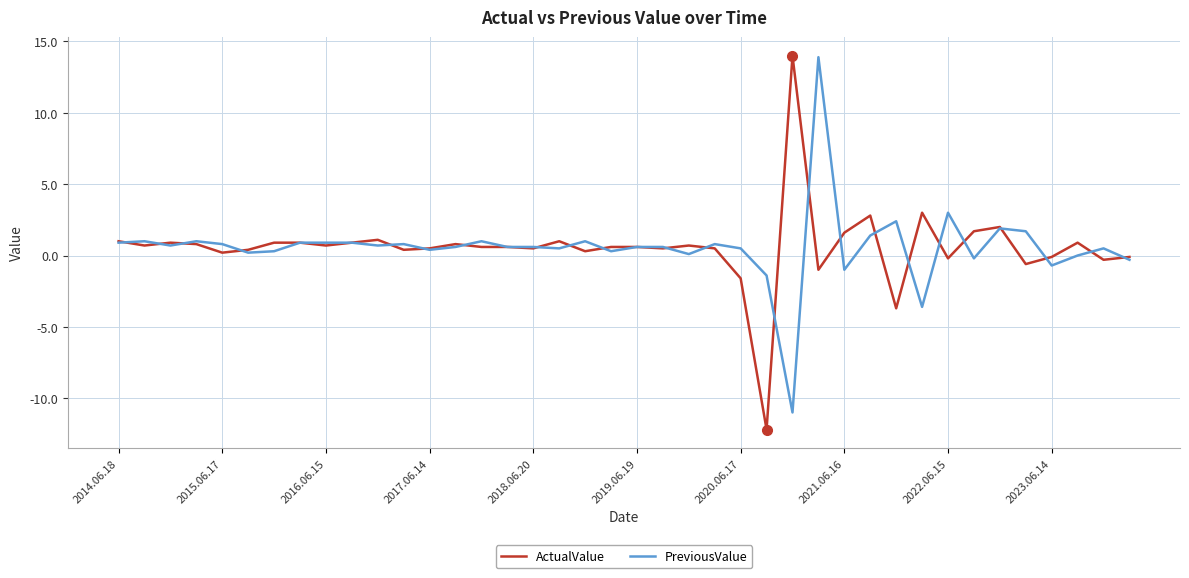

What is the minimum value shown in the chart?

-12.2